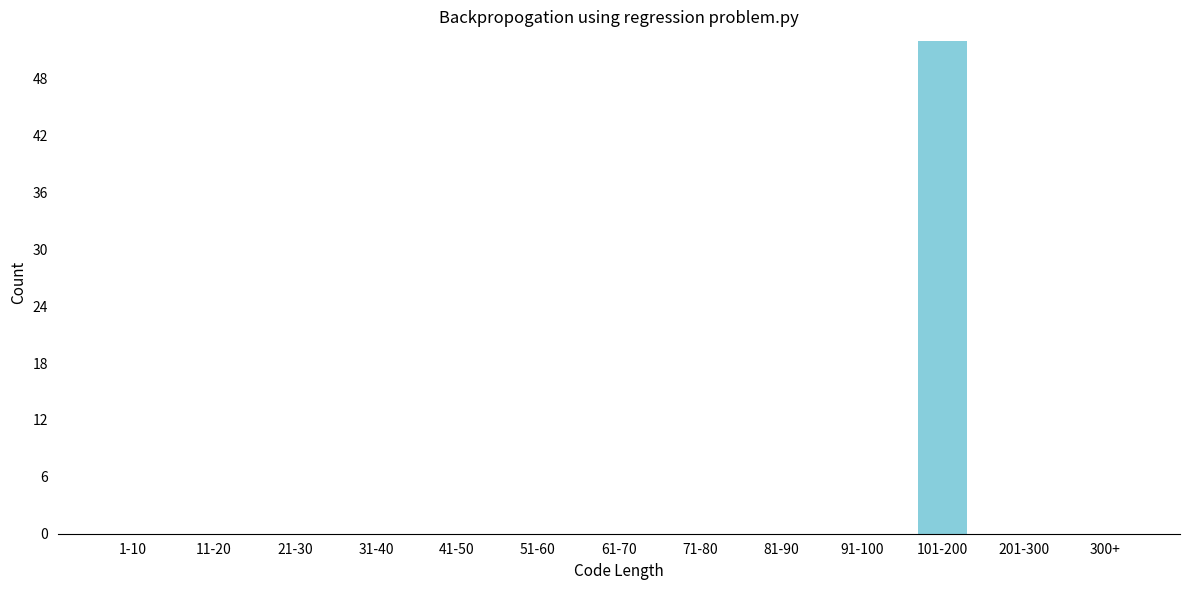

Reading right to left, list all the values displayed in this chart.

300+=0	201-300=0	101-200=52	91-100=0	81-90=0	71-80=0	61-70=0	51-60=0	41-50=0	31-40=0	21-30=0	11-20=0	1-10=0